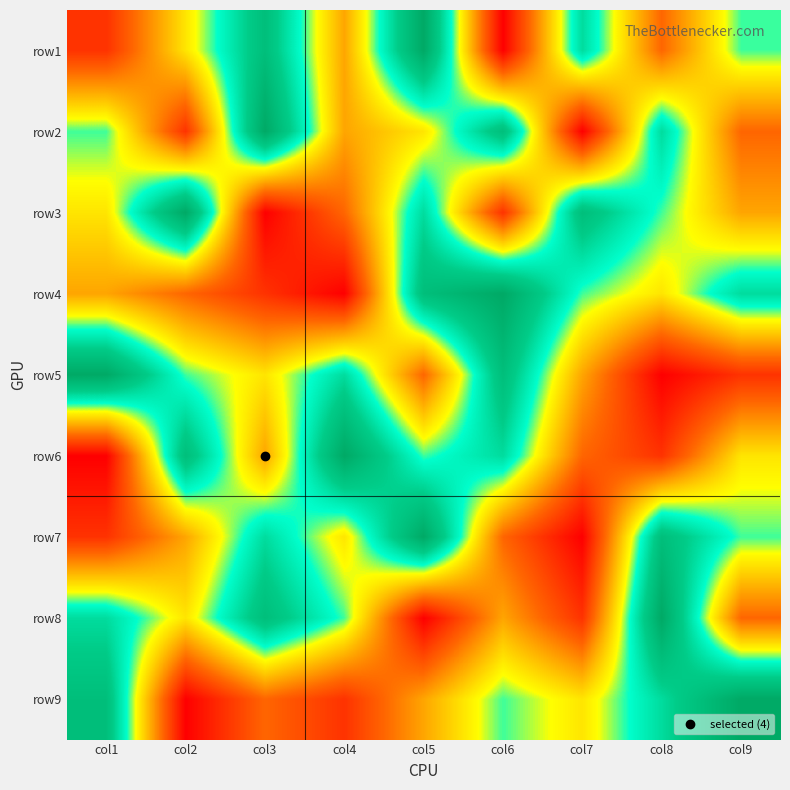

Reading left to right, list all the values displayed in this chart.

row1: col1=2	col2=5	col3=8	col4=4	col5=9	col6=1	col7=7	col8=3	col9=6
row2: col1=6	col2=2	col3=9	col4=4	col5=5	col6=8	col7=1	col8=7	col9=3
row3: col1=5	col2=9	col3=1	col4=3	col5=7	col6=2	col7=8	col8=6	col9=4
row4: col1=4	col2=3	col3=2	col4=1	col5=8	col6=9	col7=6	col8=5	col9=7
row5: col1=9	col2=6	col3=5	col4=7	col5=3	col6=8	col7=4	col8=1	col9=2
row6: col1=1	col2=8	col3=4	col4=9	col5=6	col6=7	col7=3	col8=2	col9=5
row7: col1=2	col2=4	col3=7	col4=5	col5=9	col6=3	col7=1	col8=8	col9=6
row8: col1=7	col2=5	col3=8	col4=6	col5=1	col6=4	col7=2	col8=9	col9=3
row9: col1=8	col2=1	col3=3	col4=2	col5=4	col6=6	col7=5	col8=7	col9=9